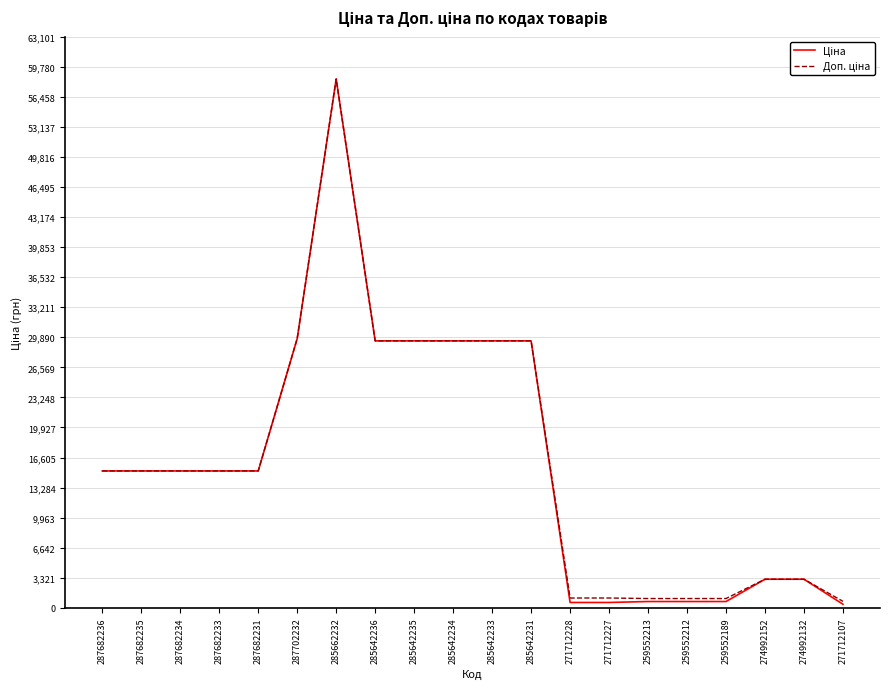

What is the total value across all series at 287682231?

30240.0